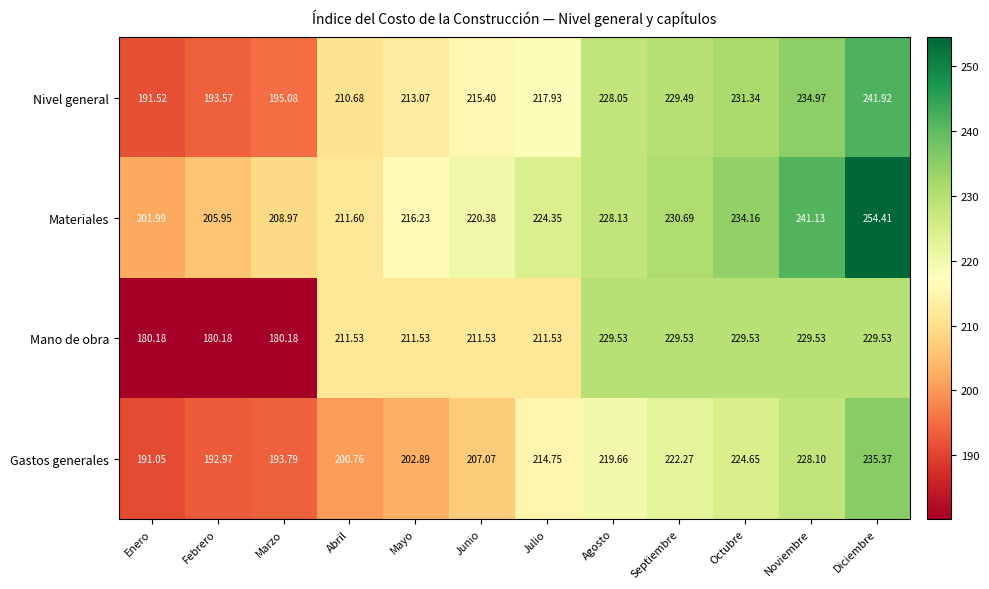

Which category has the lowest value in the Nivel general series?

Enero